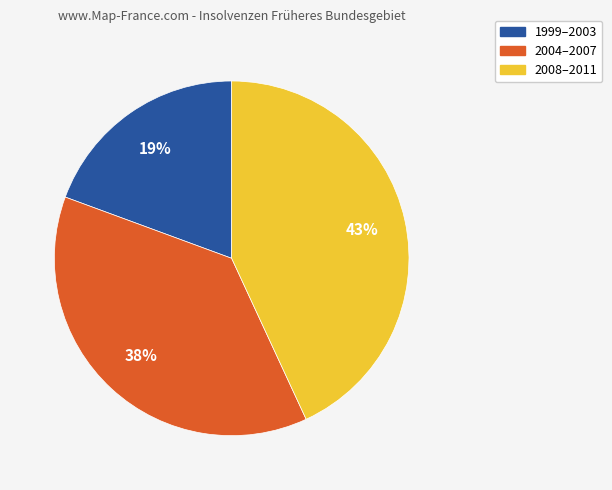

Does any single category account for the majority?

No